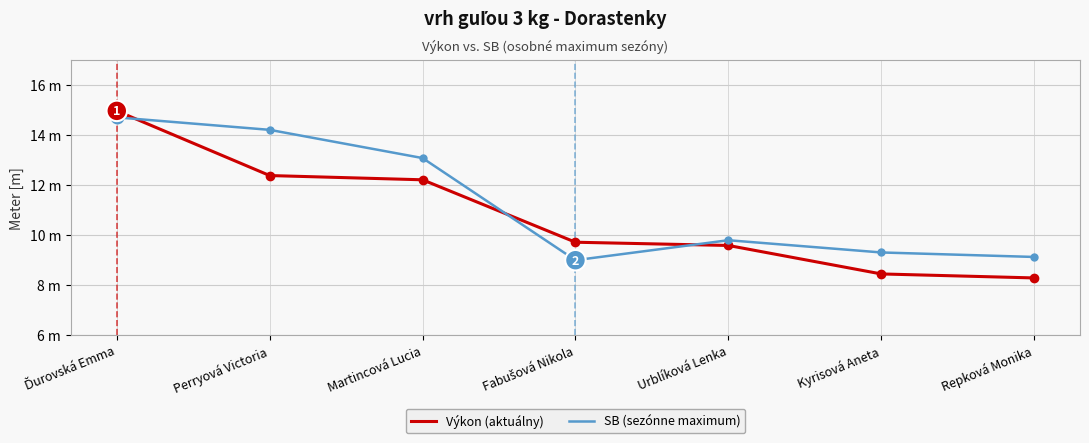

Which series has the largest range (max minus min)?

Výkon (aktuálny)